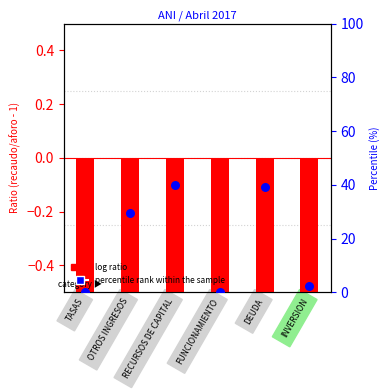

Which series has the widest spread of Y values?

percentile rank within the sample